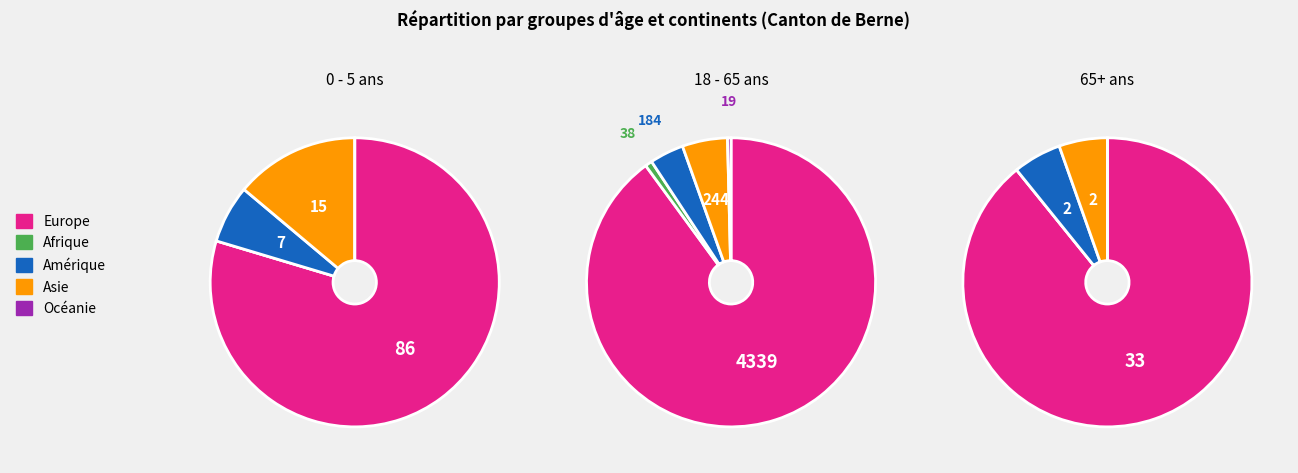

How many slices are in this pie chart?

5